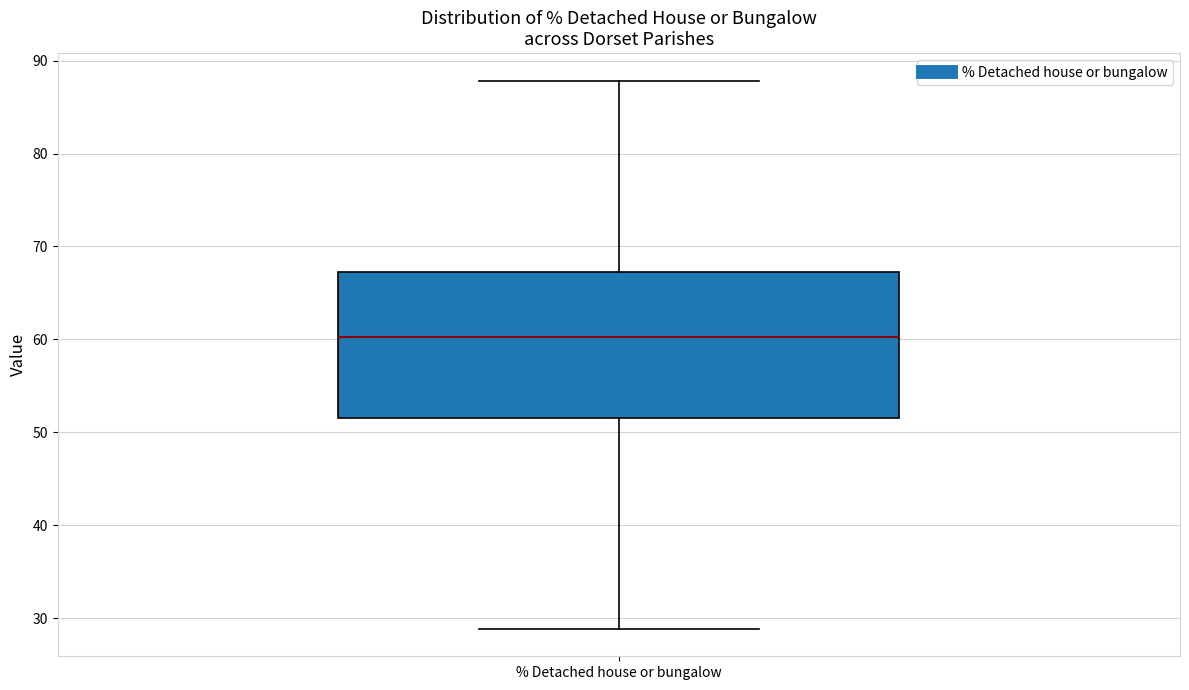

Transcribe this box plot: give where the median line is, the range the box spans, and where the two whiskers end, as read against the y-axis. The values are not printed on the chart, so give them approximately, as read against the axis.

median 60, box 52 to 67, whiskers 29 to 88